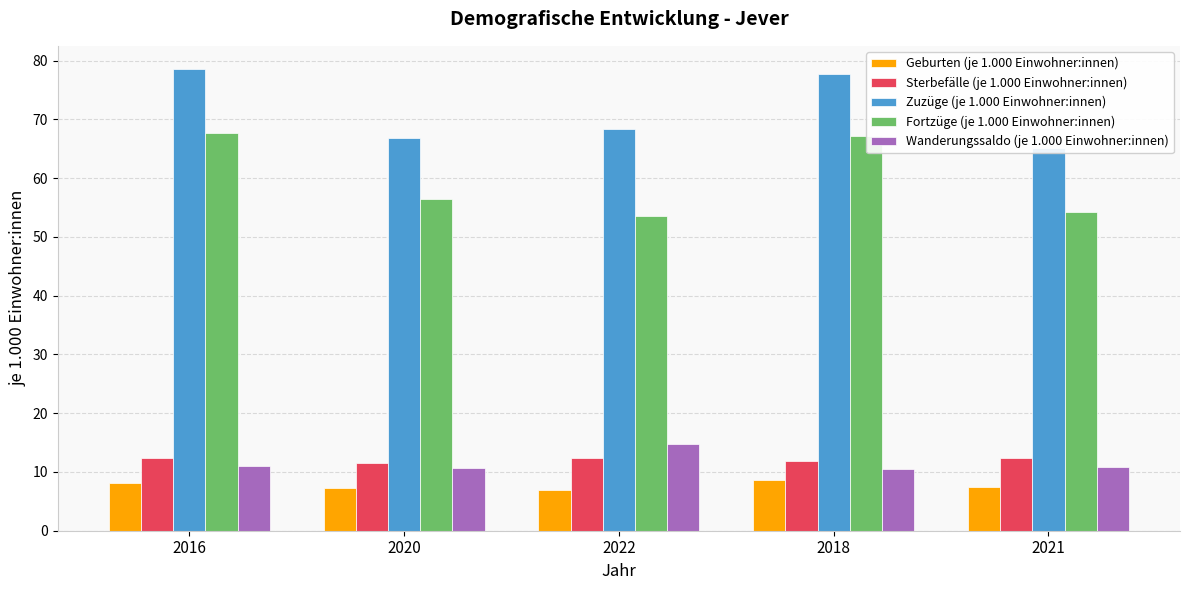

At which category does the chart reach its peak across all series?

2016